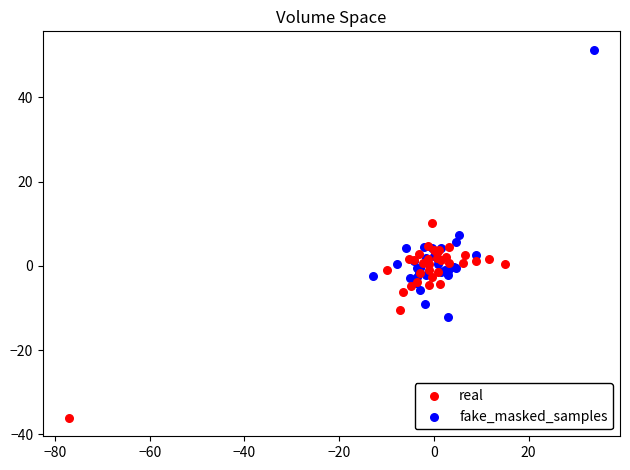

What are all the series names shown in the legend?

real, fake_masked_samples